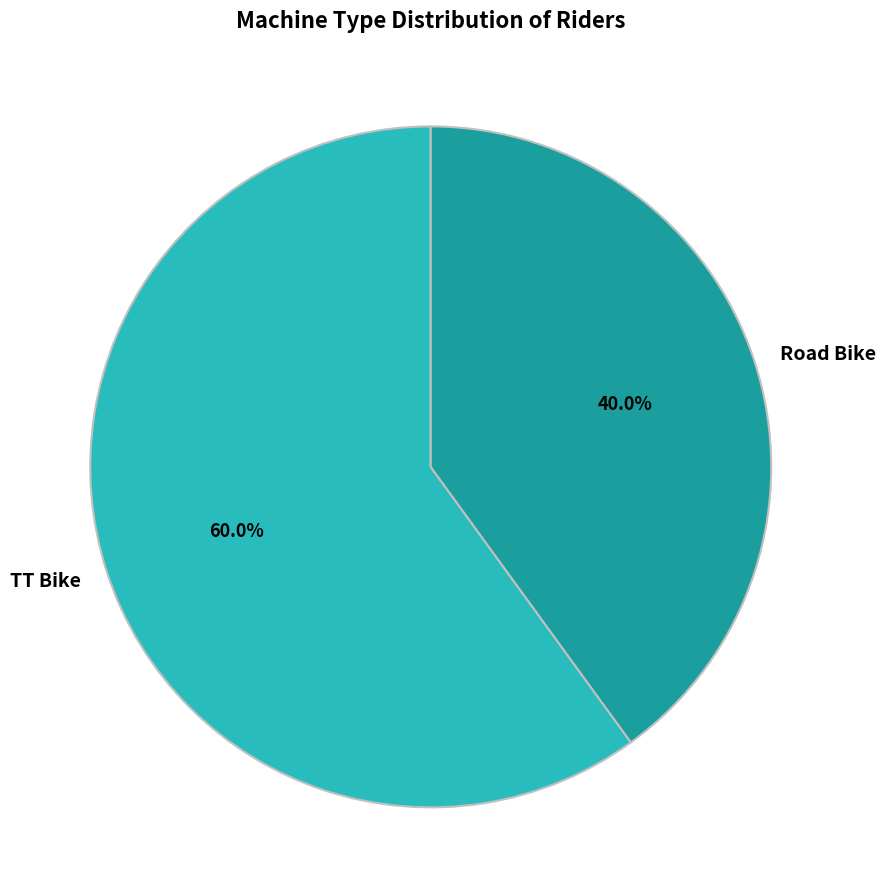

The Road Bike slice represents 62% of the pie. True or false?

False